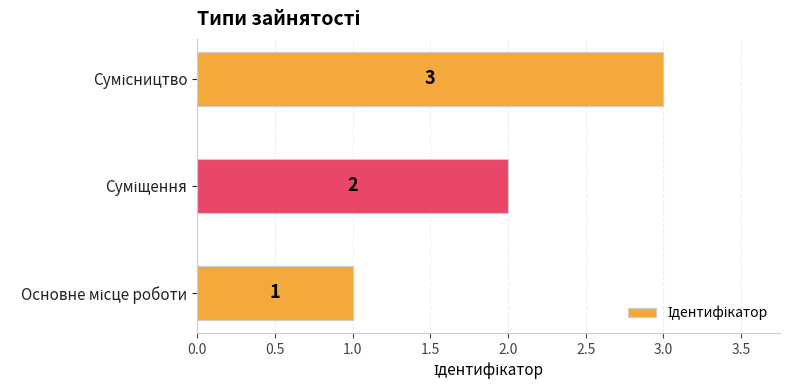

What is the sum of all values?

6